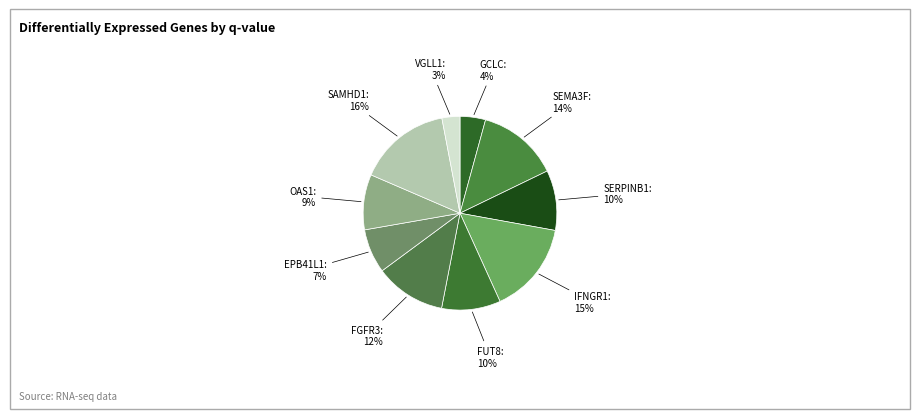

Rank the categories by value from highest to lowest.

SAMHD1, IFNGR1, SEMA3F, FGFR3, SERPINB1, FUT8, OAS1, EPB41L1, GCLC, VGLL1